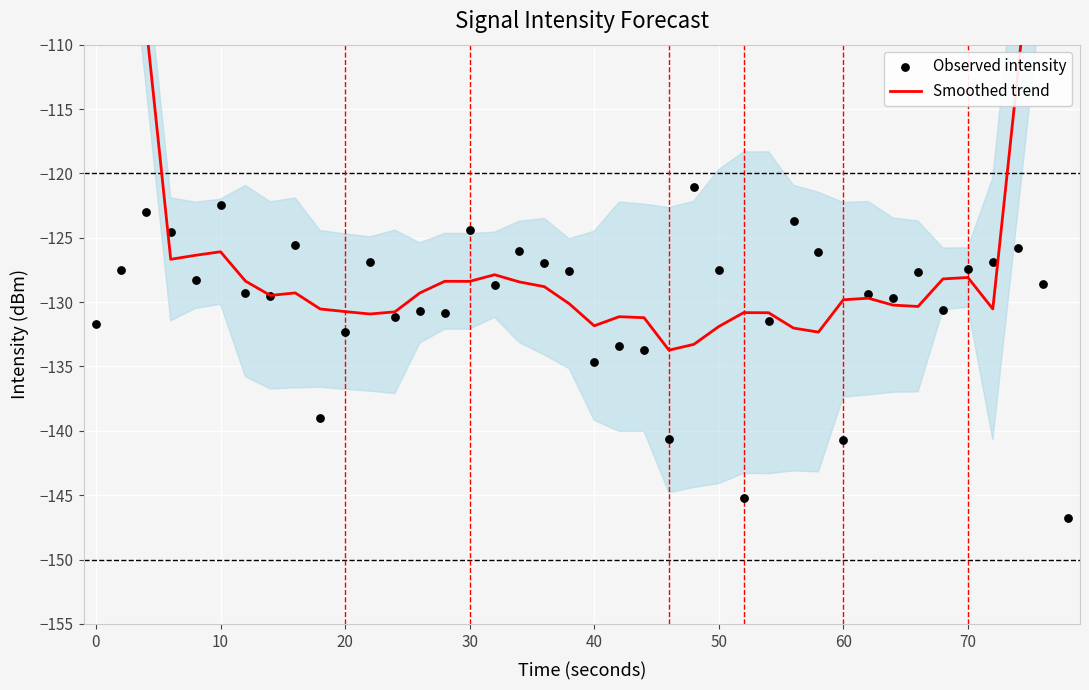

Which series has the largest Y range (max minus min)?

Smoothed trend